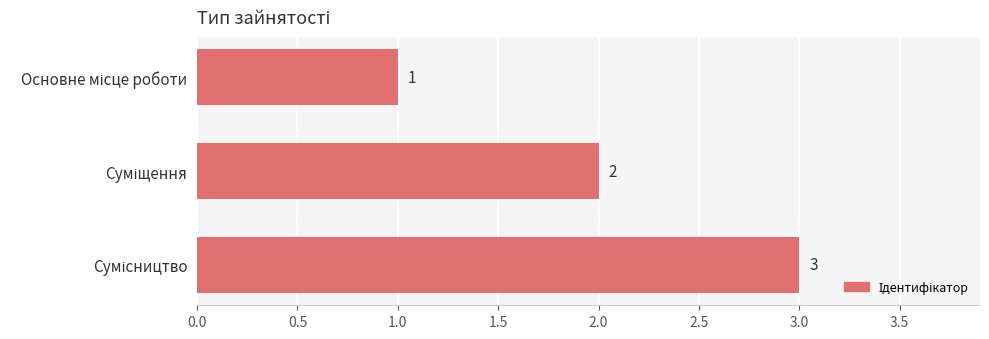

What is the sum of all values?

6